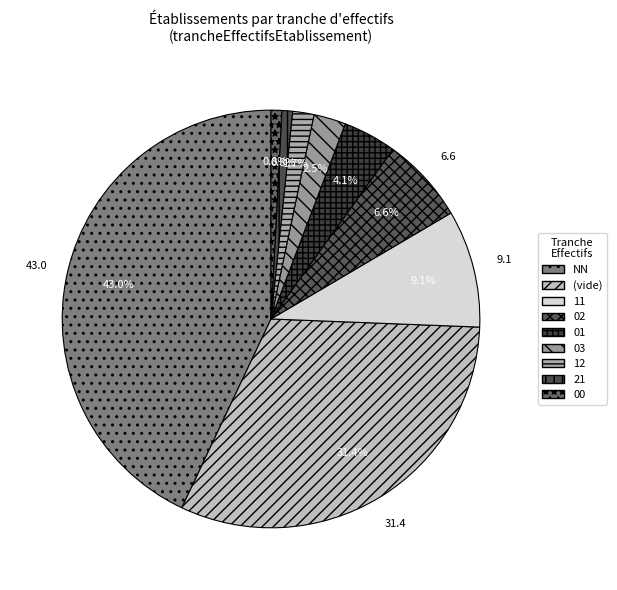

What percentage is the 21 slice, to the nearest percent?

1%